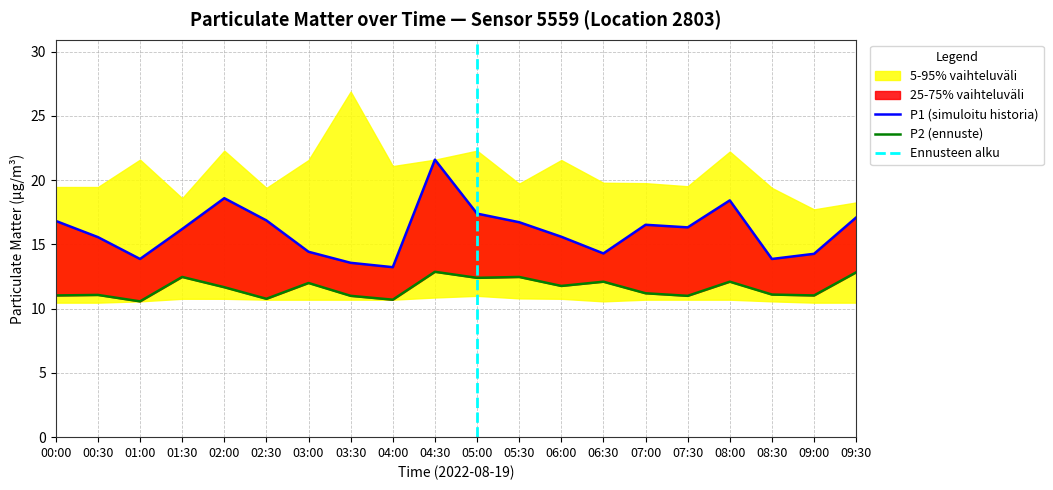

Reading left to right, extract all data points from this chart.

P1: 16.8	15.6	13.9	16.2	18.6	16.9	14.4	13.6	13.2	21.6	17.4	16.7	15.6	14.3	16.5	16.3	18.4	13.9	14.3	17.1
P2: 11.0	11.1	10.6	12.5	11.7	10.8	12.0	11.0	10.7	12.9	12.4	12.5	11.8	12.1	11.2	11.0	12.1	11.1	11.0	12.8